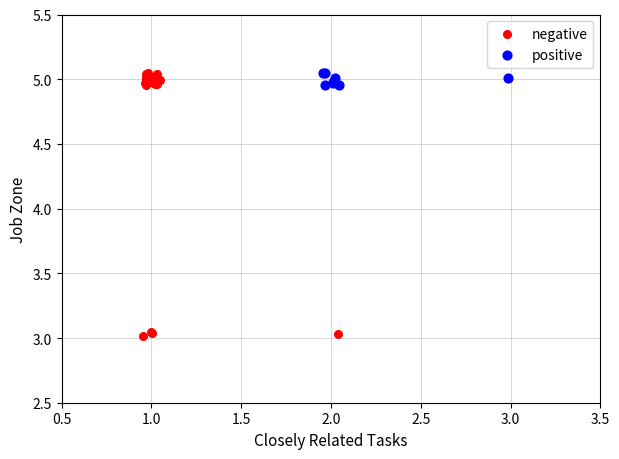

Which series contains the lowest Y value?

negative